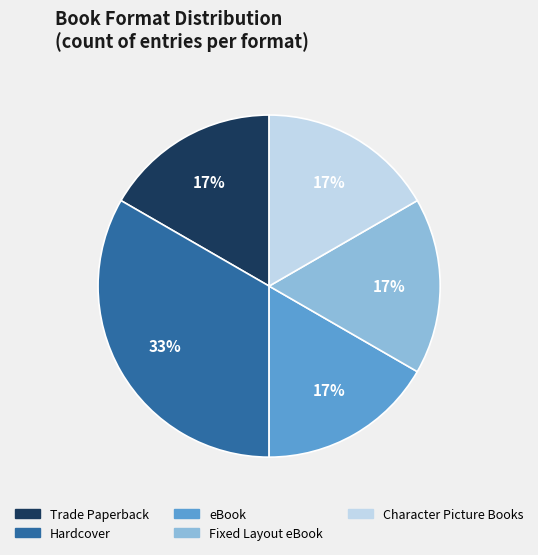

How many segments does this pie chart have?

5